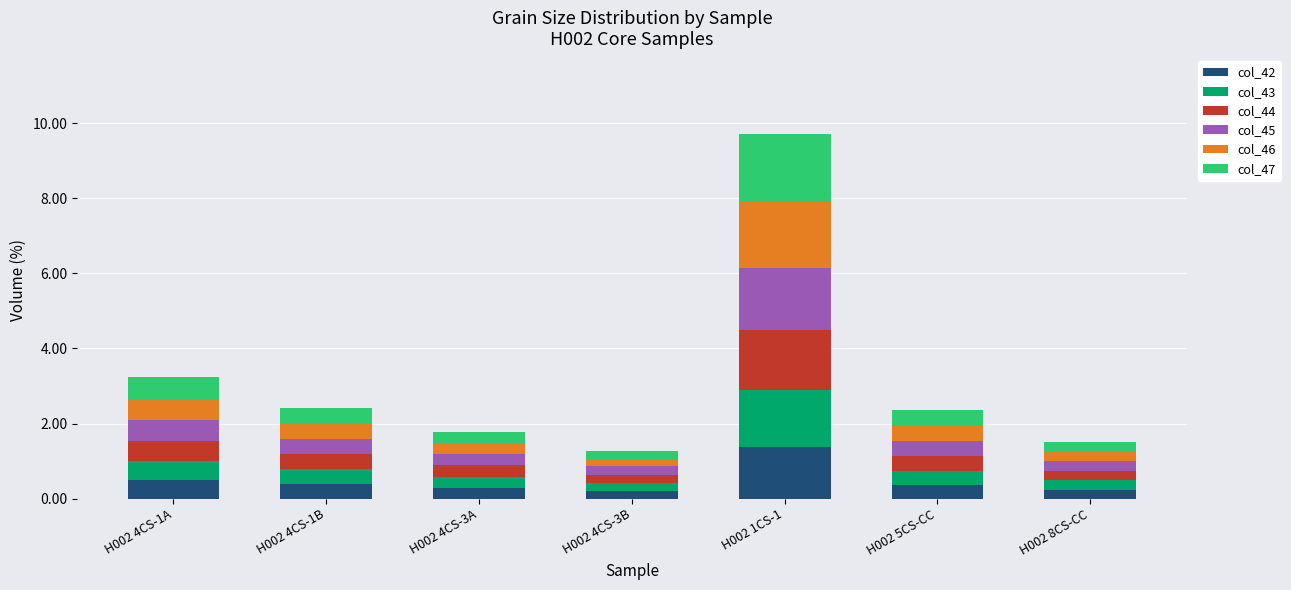

The value of col_42 at H002 4CS-1B is 0.4. True or false?

True